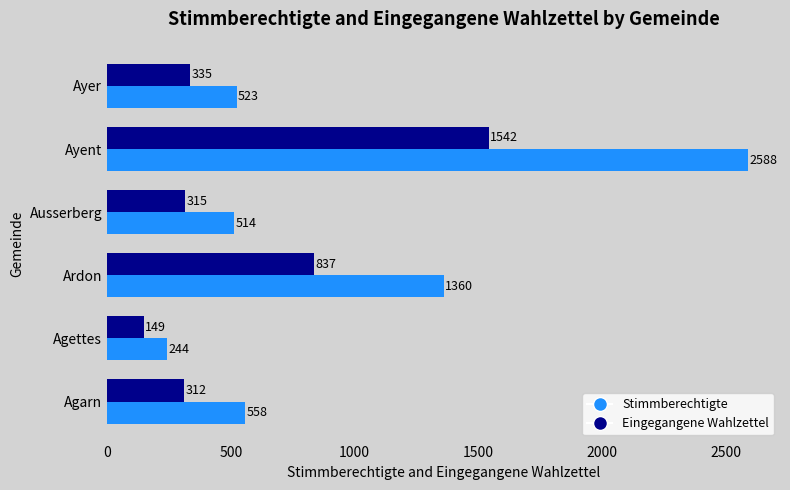

What is the sum of the Stimmberechtigte values at Agettes and Ayer?

767